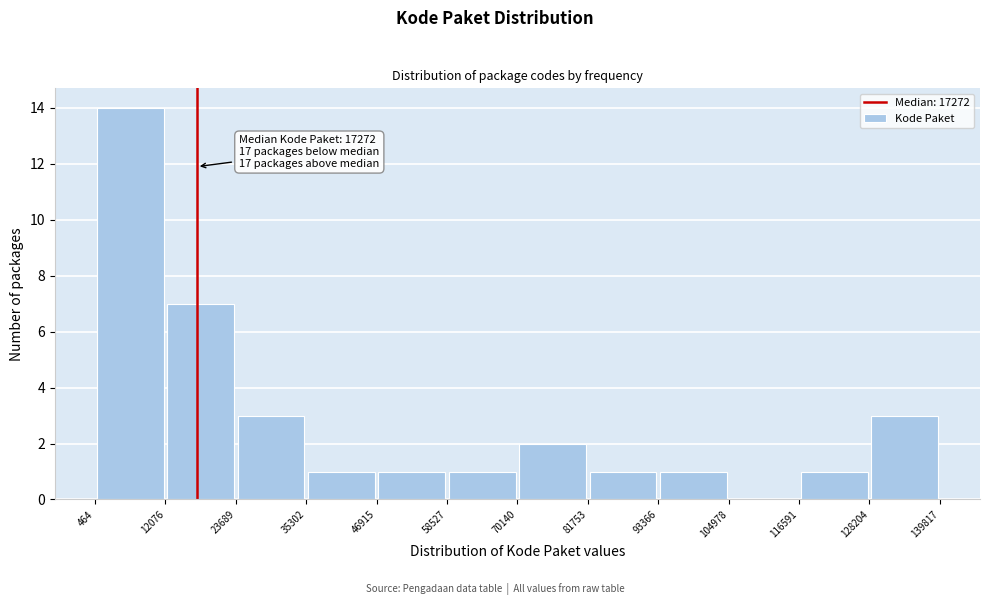

Which range on the x-axis has the tallest bar?

464 to 12076